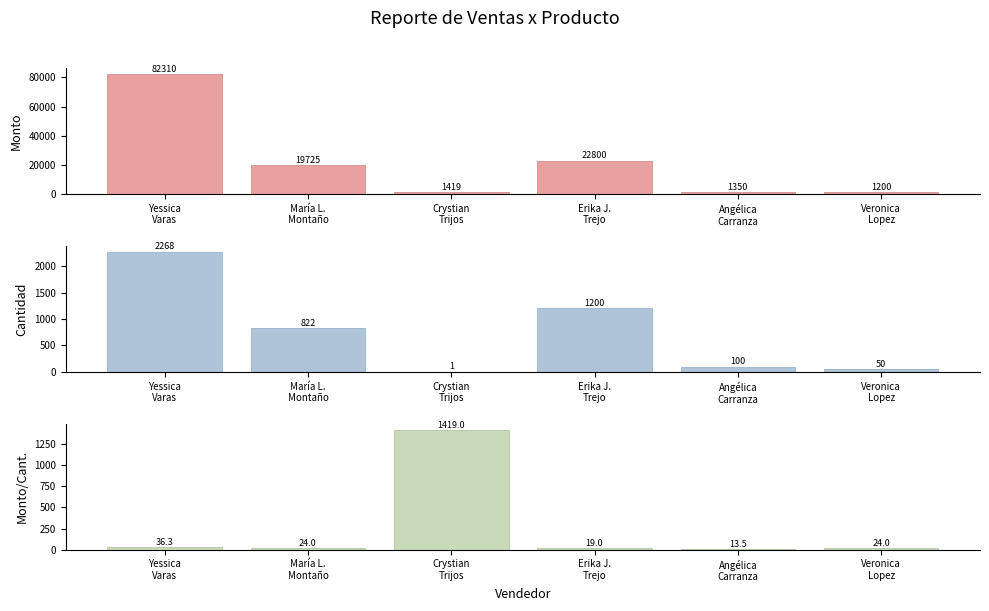

Which series has the largest total across all categories?

Monto